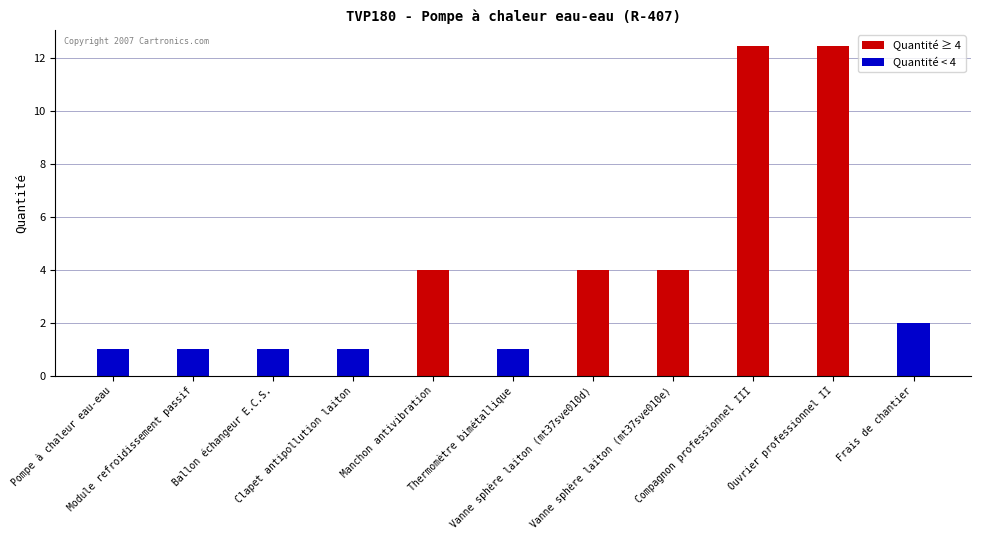

What is the difference between the values at Compagnon professionnel III and Clapet antipollution laiton?

11.4